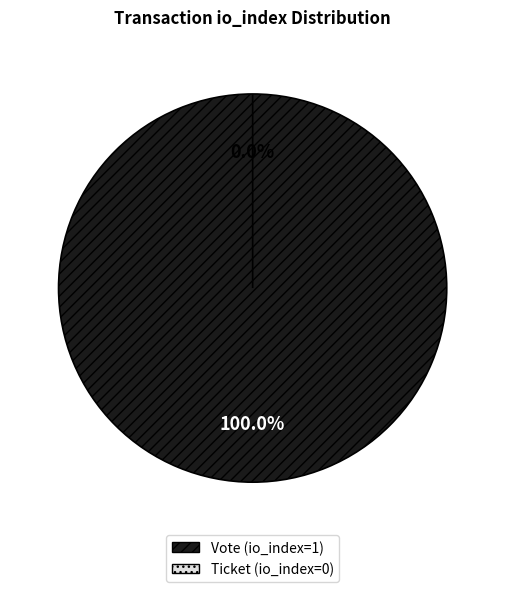

How many segments does this pie chart have?

2